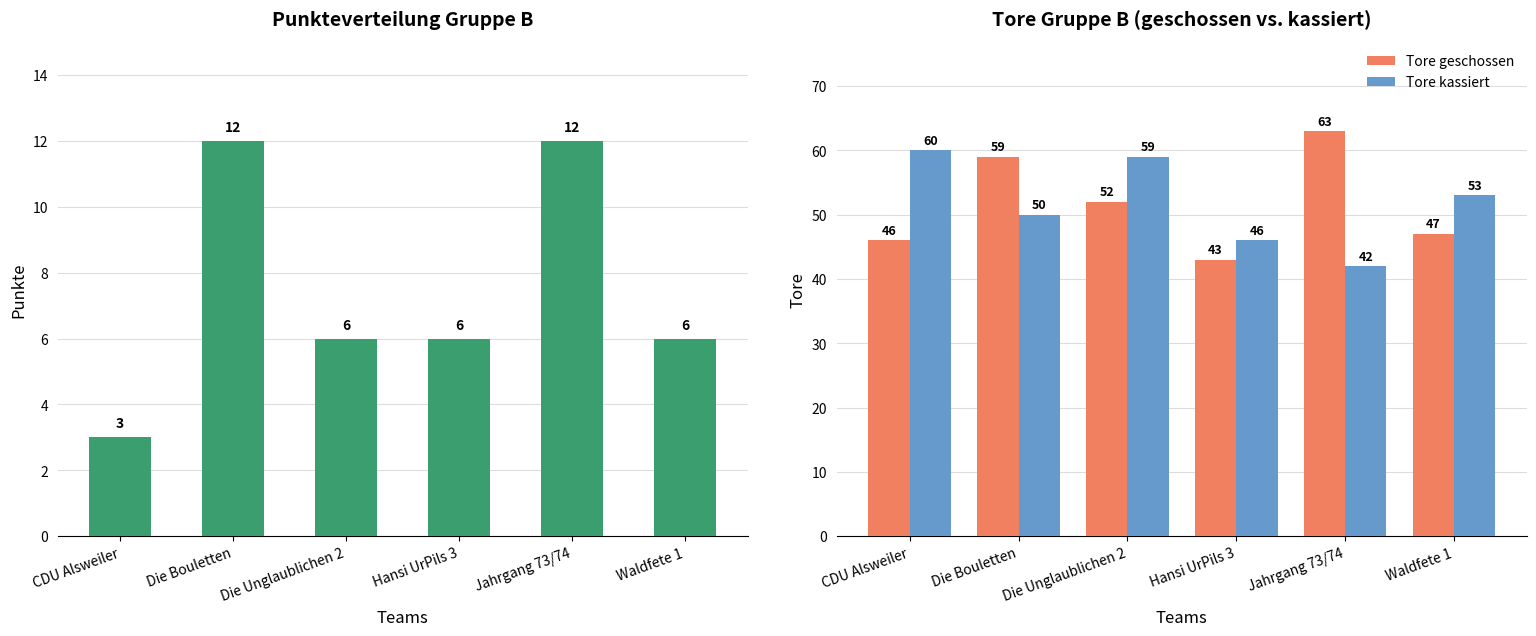

What is the average value of the Tore geschossen series?

52